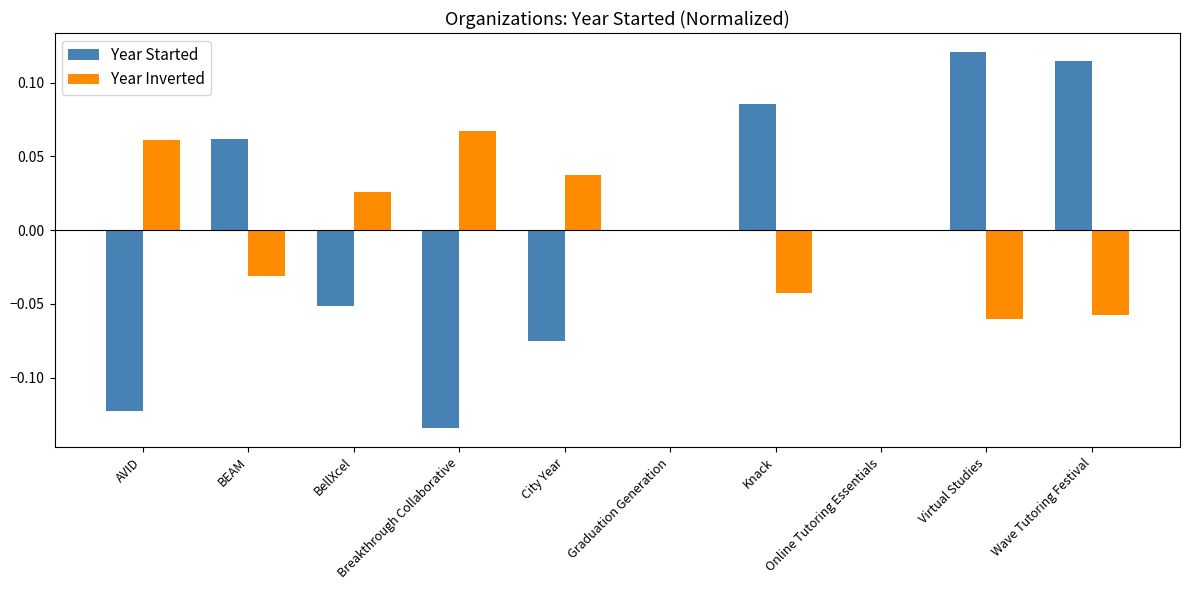

How many categories are shown in the chart?

10